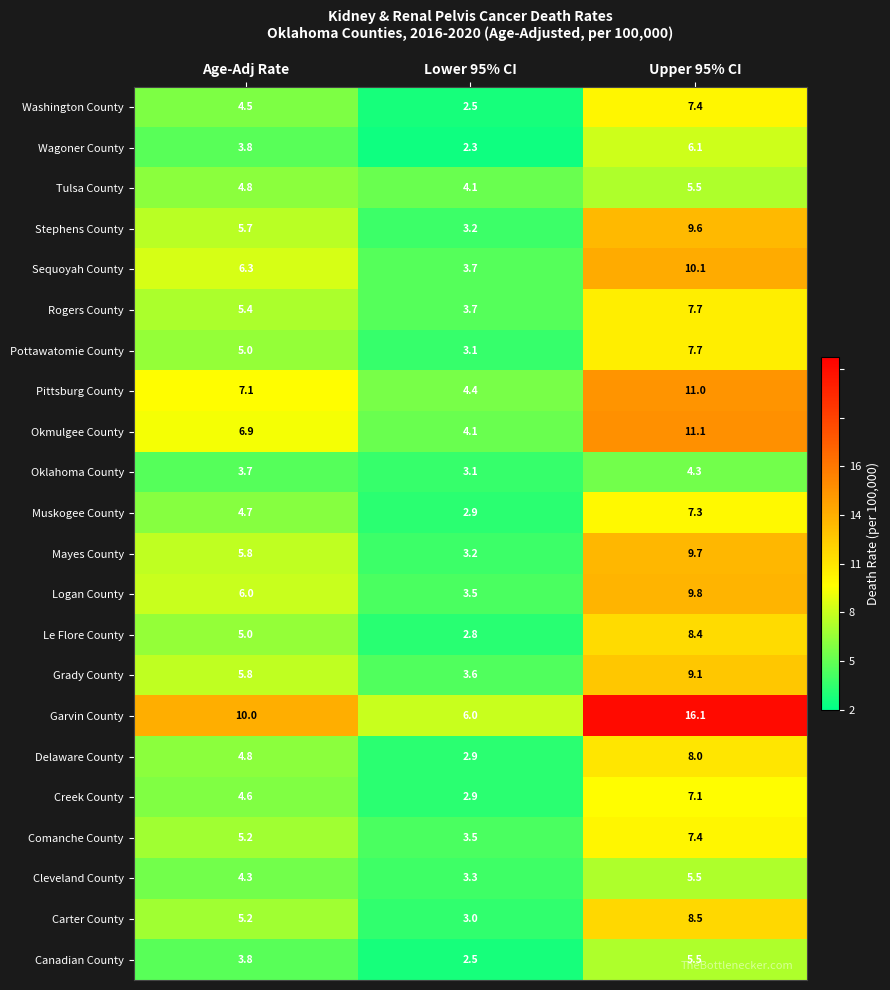

Where is Le Flore County nearest to the value 5?

Age-Adj Rate